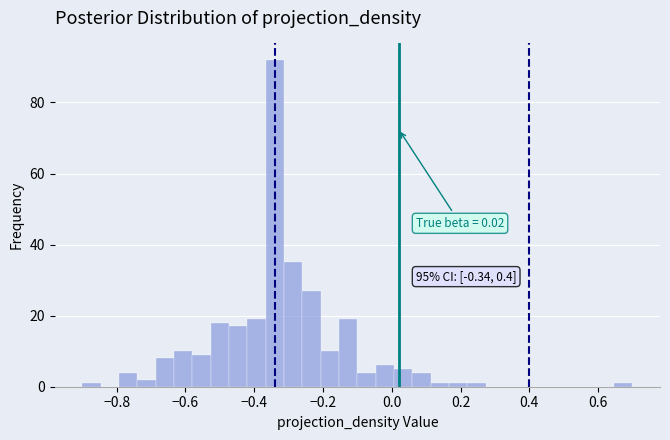

Around what value on the x-axis is the tallest bar? Give the approximate position of its centre, as read against the axis.

-0.34